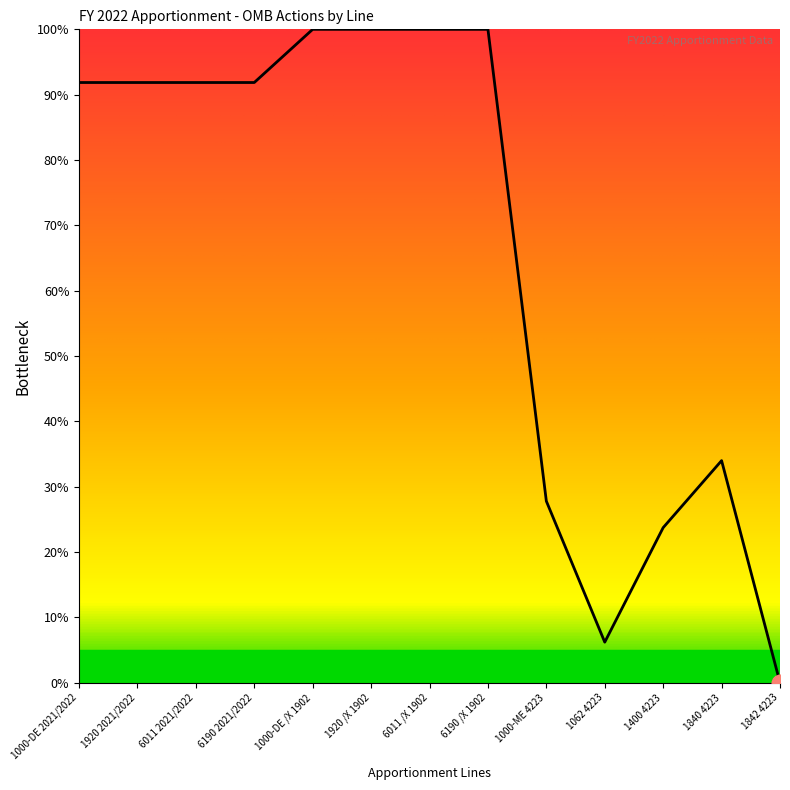

Read the value at 1840 4223.

34.0